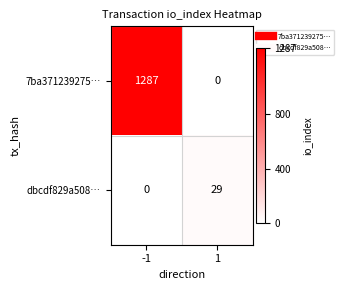

Which series has the largest range (max minus min)?

7ba371239275…